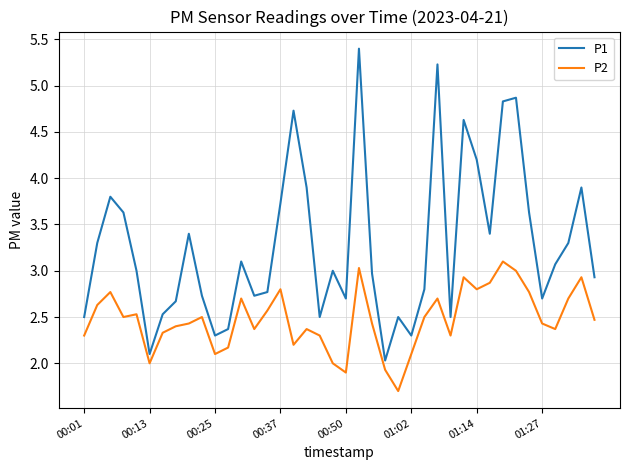

What is the difference between the maximum and minimum values in the P2 series?

1.4